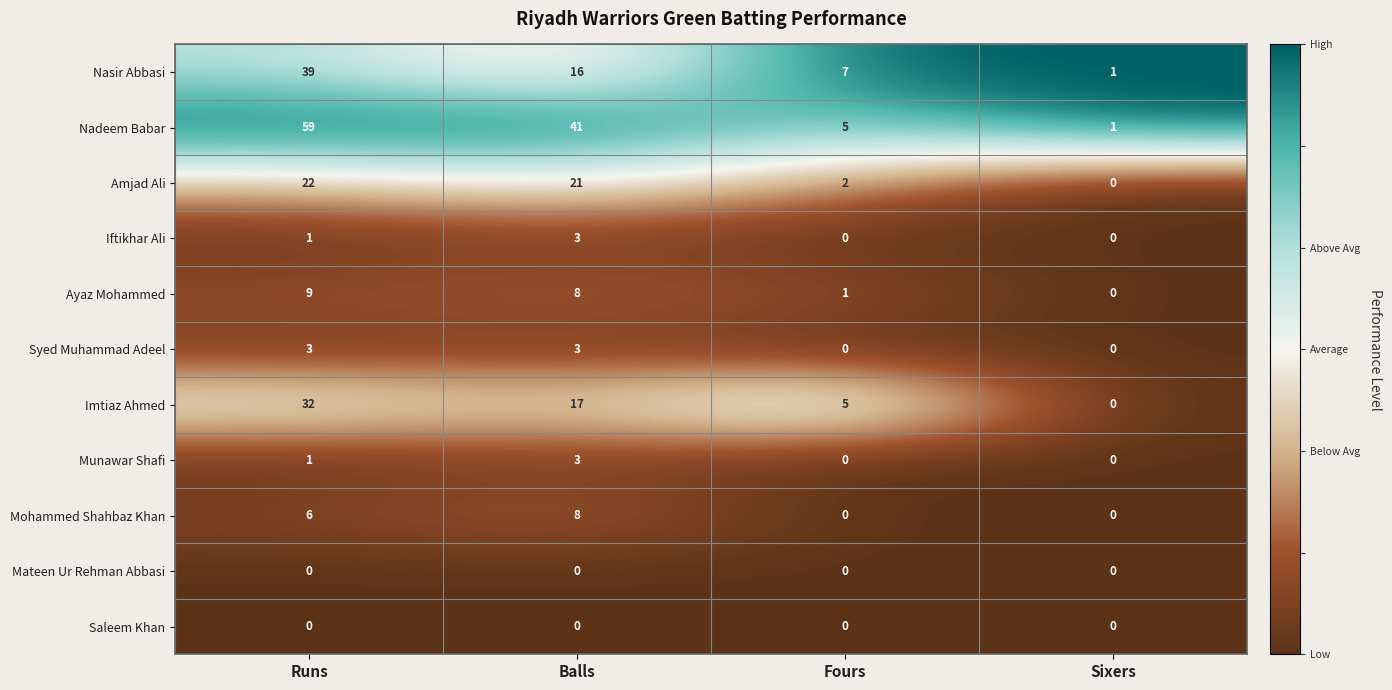

What is the difference between the Nadeem Babar values at Fours and Balls?

36